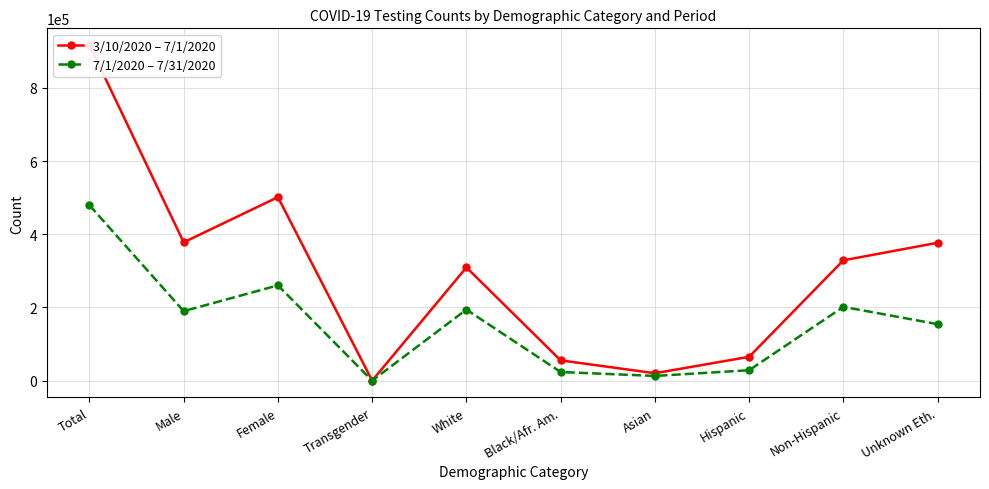

In 3/10/2020 – 7/1/2020, how many points are higher than both neighbors (excluding endpoints)?

2